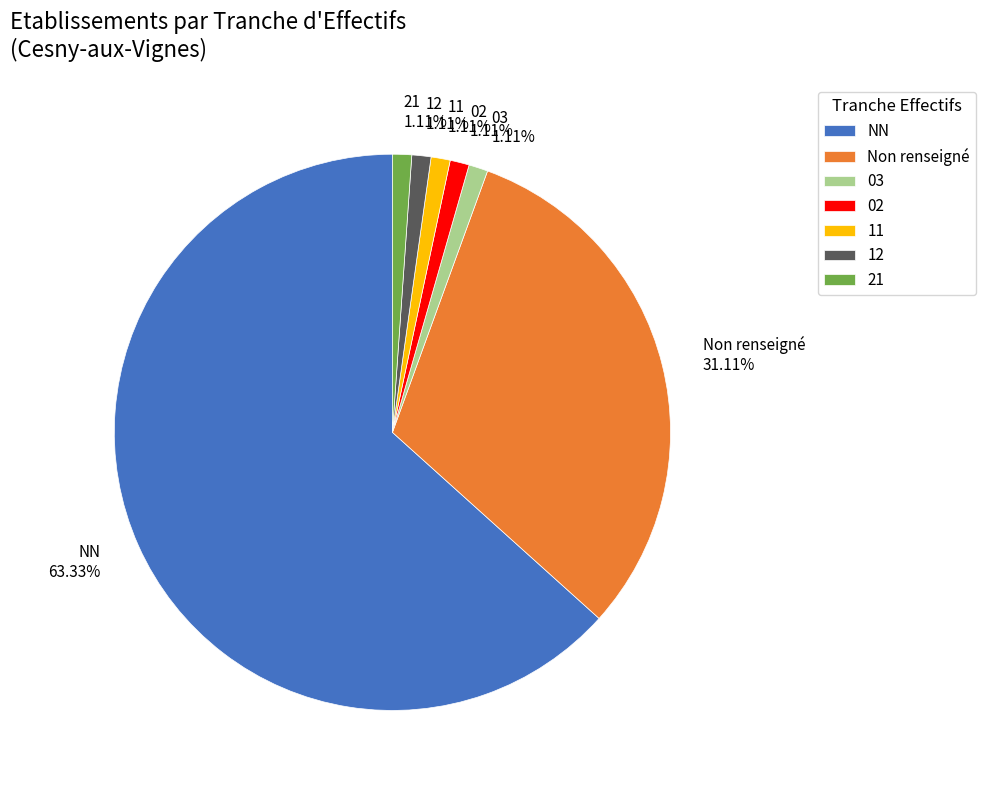

Approximately how many times larger is the value at 02 compared to 03?

1.0